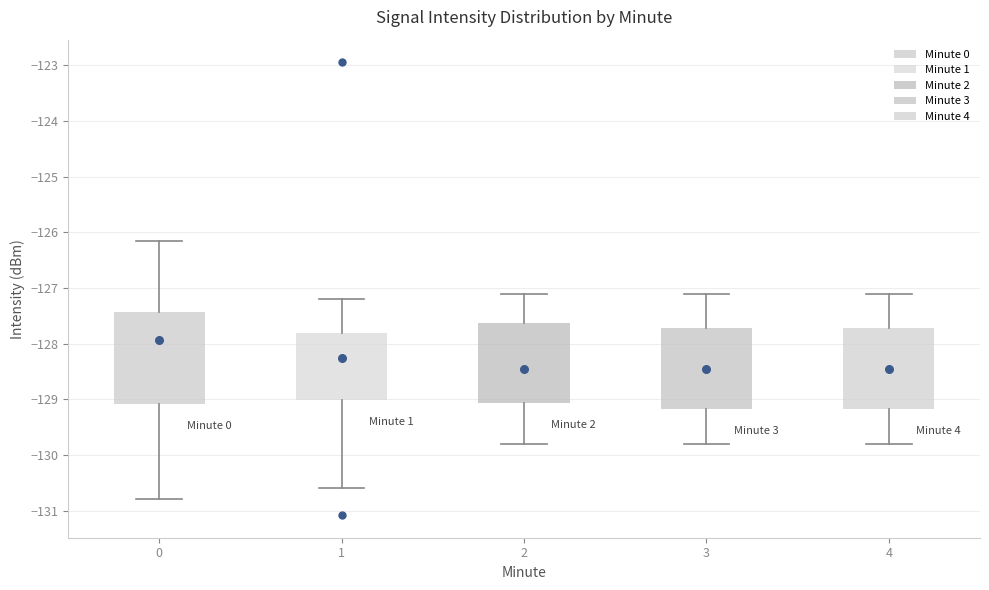

Comparing the boxes themselves (not the whiskers), which one is the tallest?

0